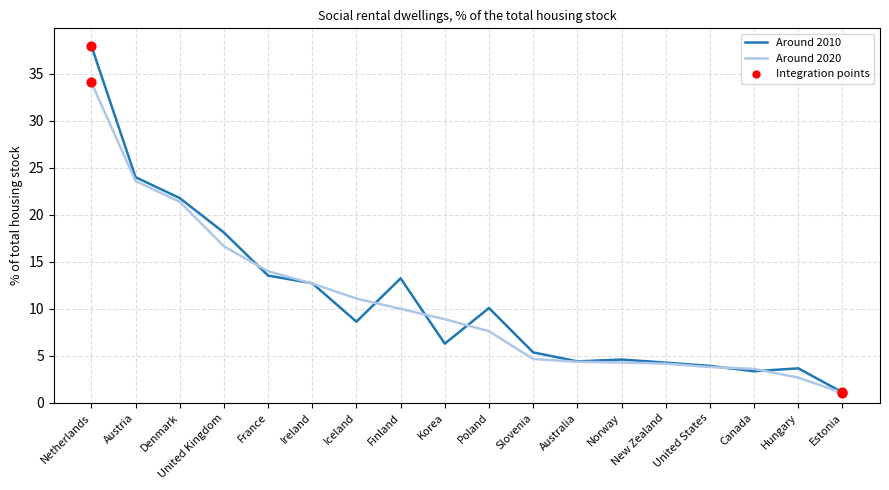

Which series has the largest range (max minus min)?

Around 2010